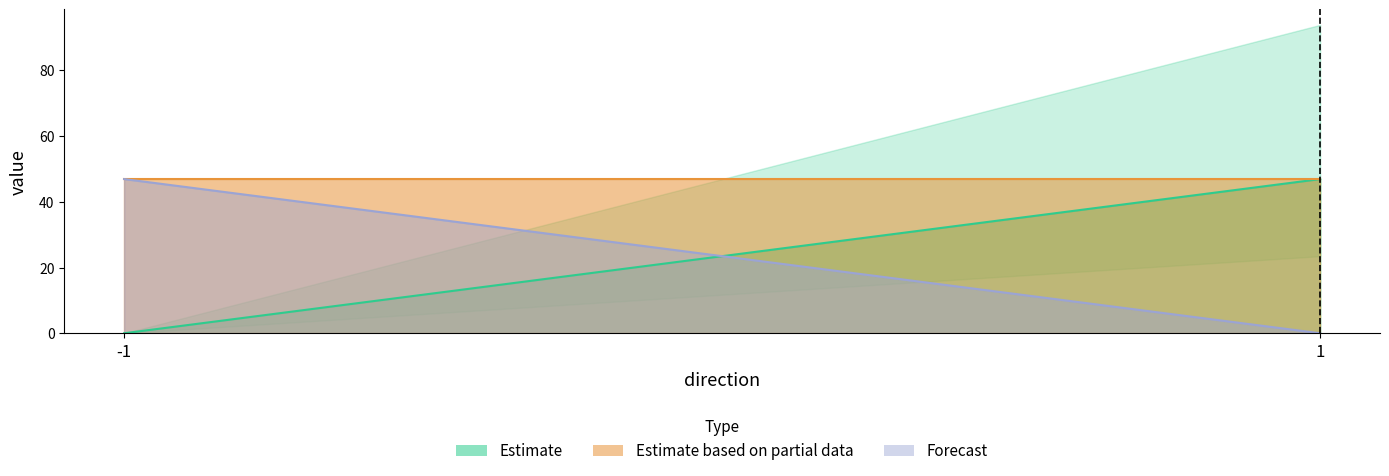

At which label does Estimate based on partial data reach its minimum?

-1